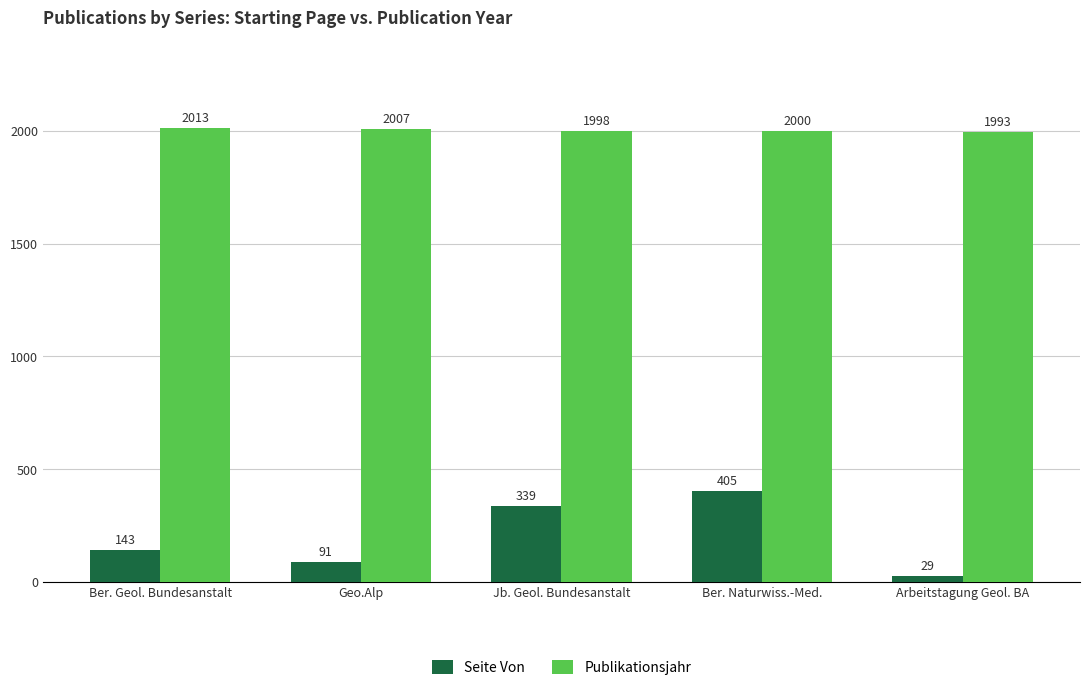

How many data points does each series have?

5